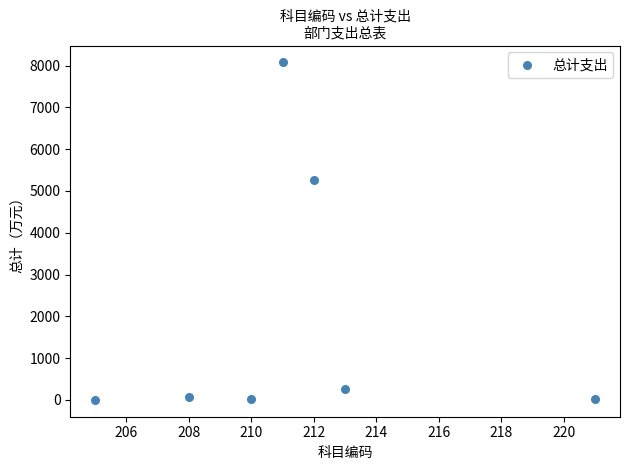

What Y value in the scatter plot is closest to 4038?

5265.2